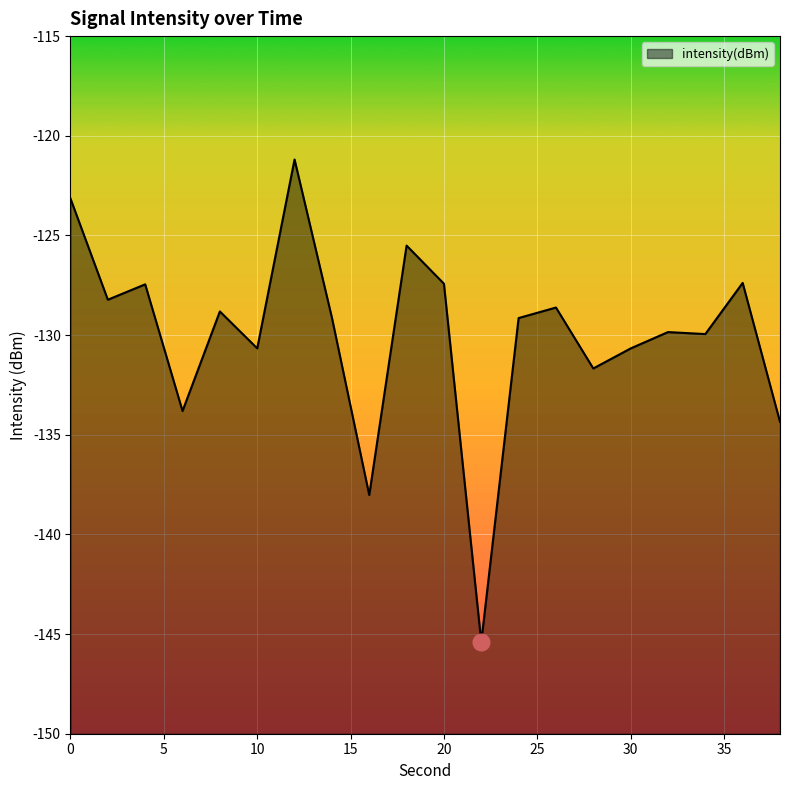

How many data points does each series have?

20